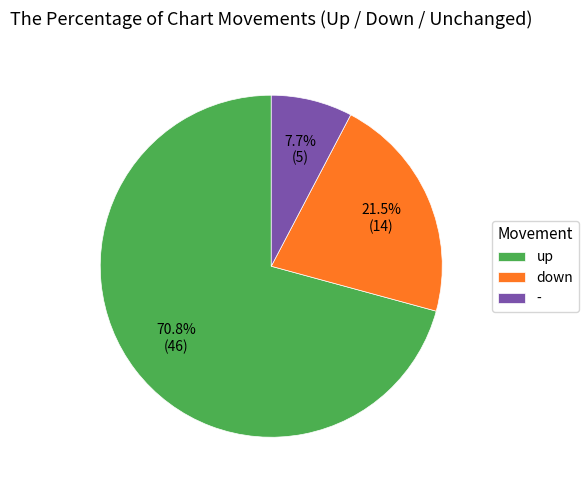

Count the number of slices in the pie.

3